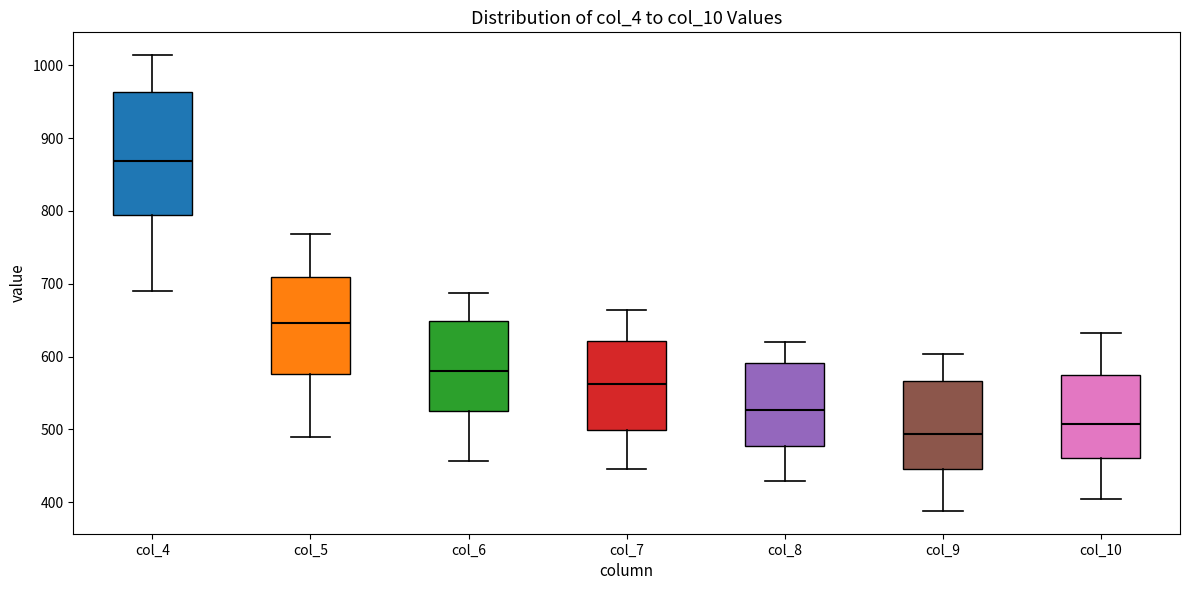

Which box is the tallest, from its lower edge to its upper edge?

col_4